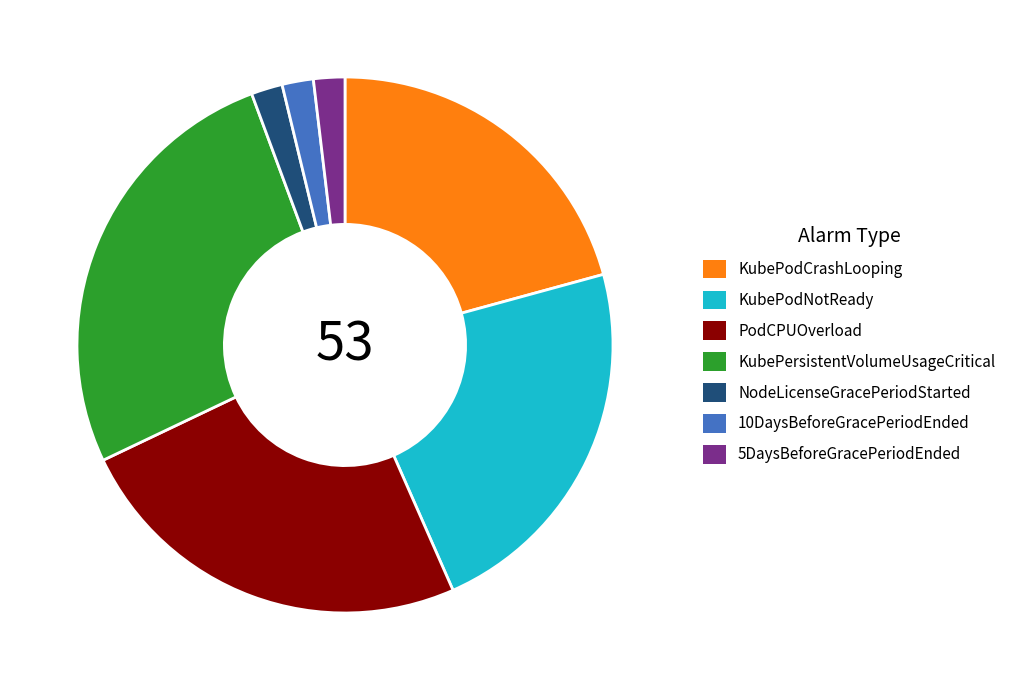

Is it true that KubePersistentVolumeUsageCritical is 35% of the pie?

False